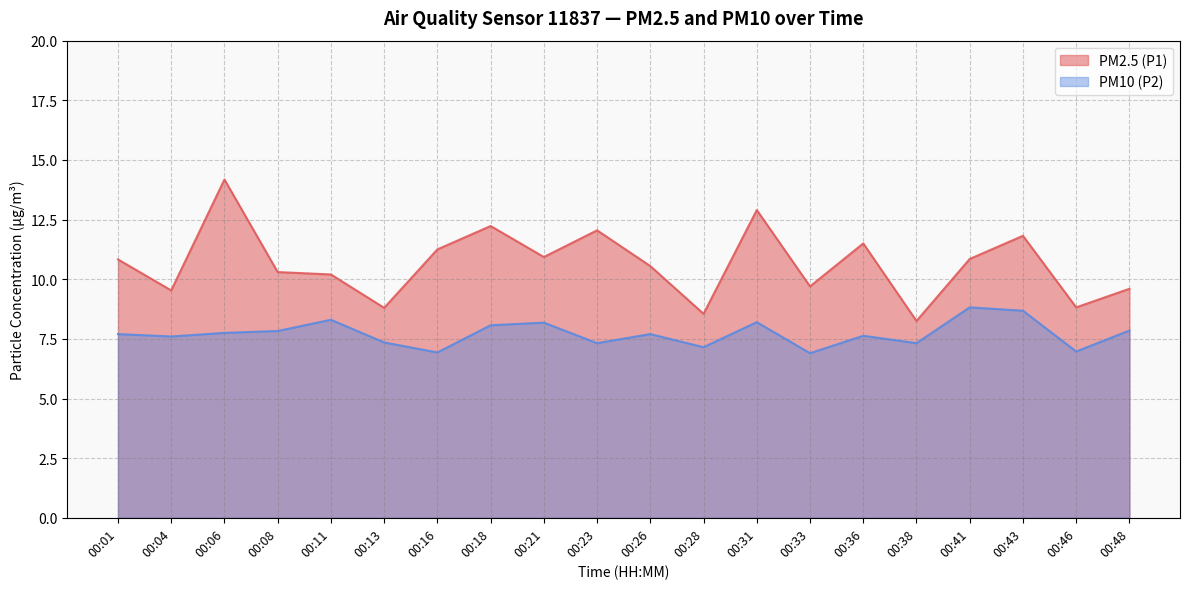

The PM10 (P2) series shows 6.9 at 00:33. True or false?

True